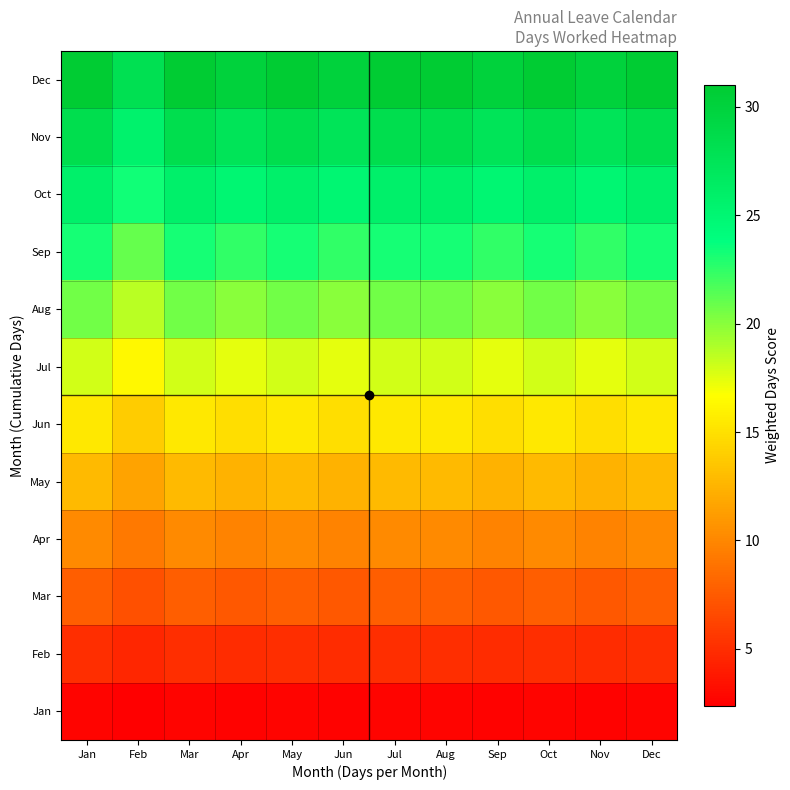

At Nov, list the series in order from smallest to largest.

Jan, Feb, Mar, Apr, May, Jun, Jul, Aug, Sep, Oct, Nov, Dec